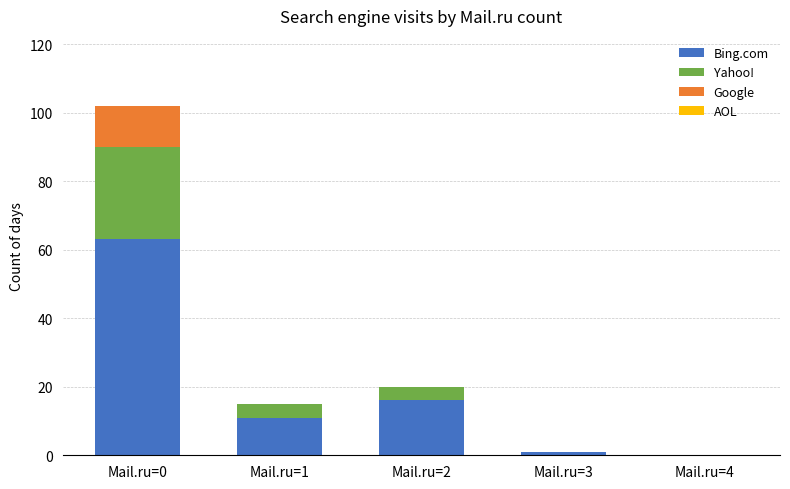

At which category is the sum across all series the highest?

Mail.ru=0